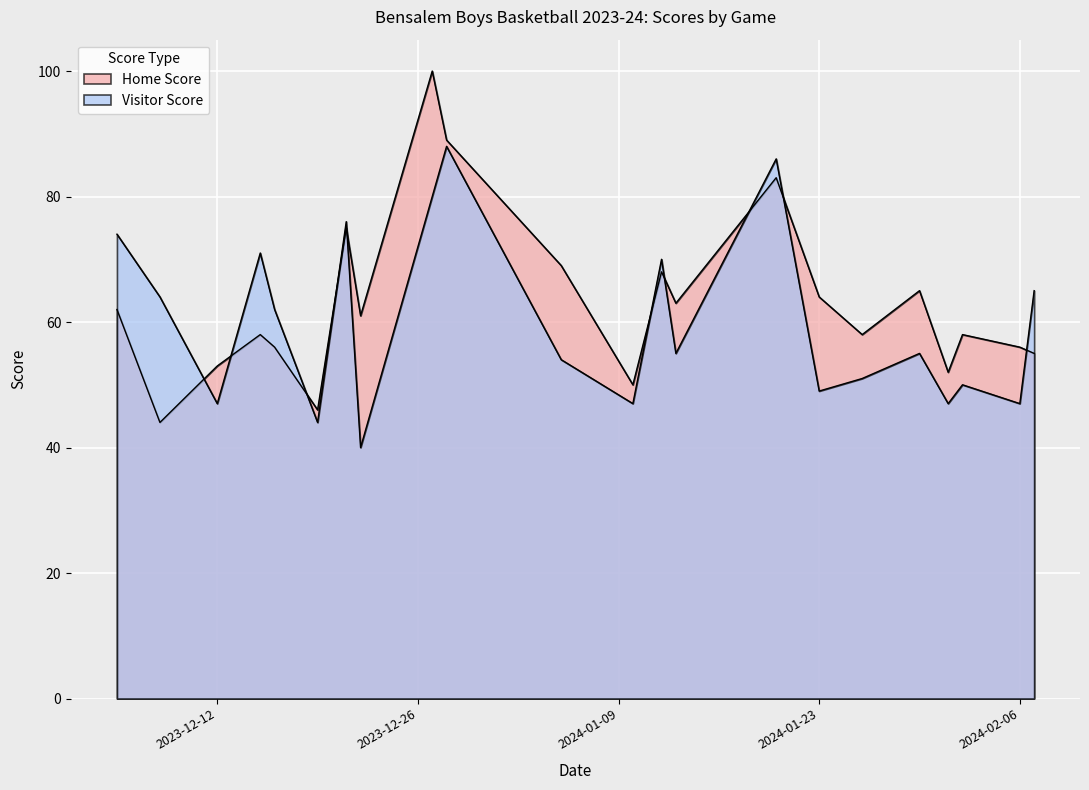

At 2024-01-13, list the series in order from smallest to largest.

Visitor Score, Home Score